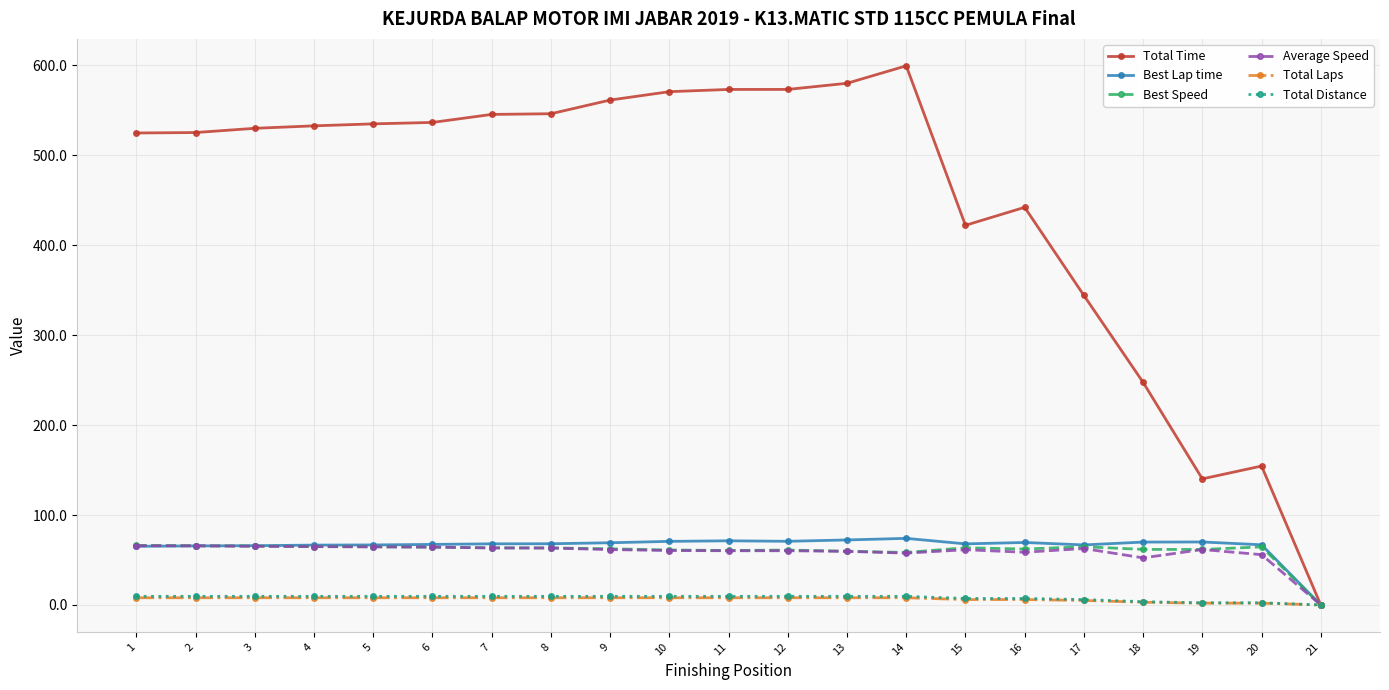

True or false: Average Speed has a value of 25.5 at 15.

False